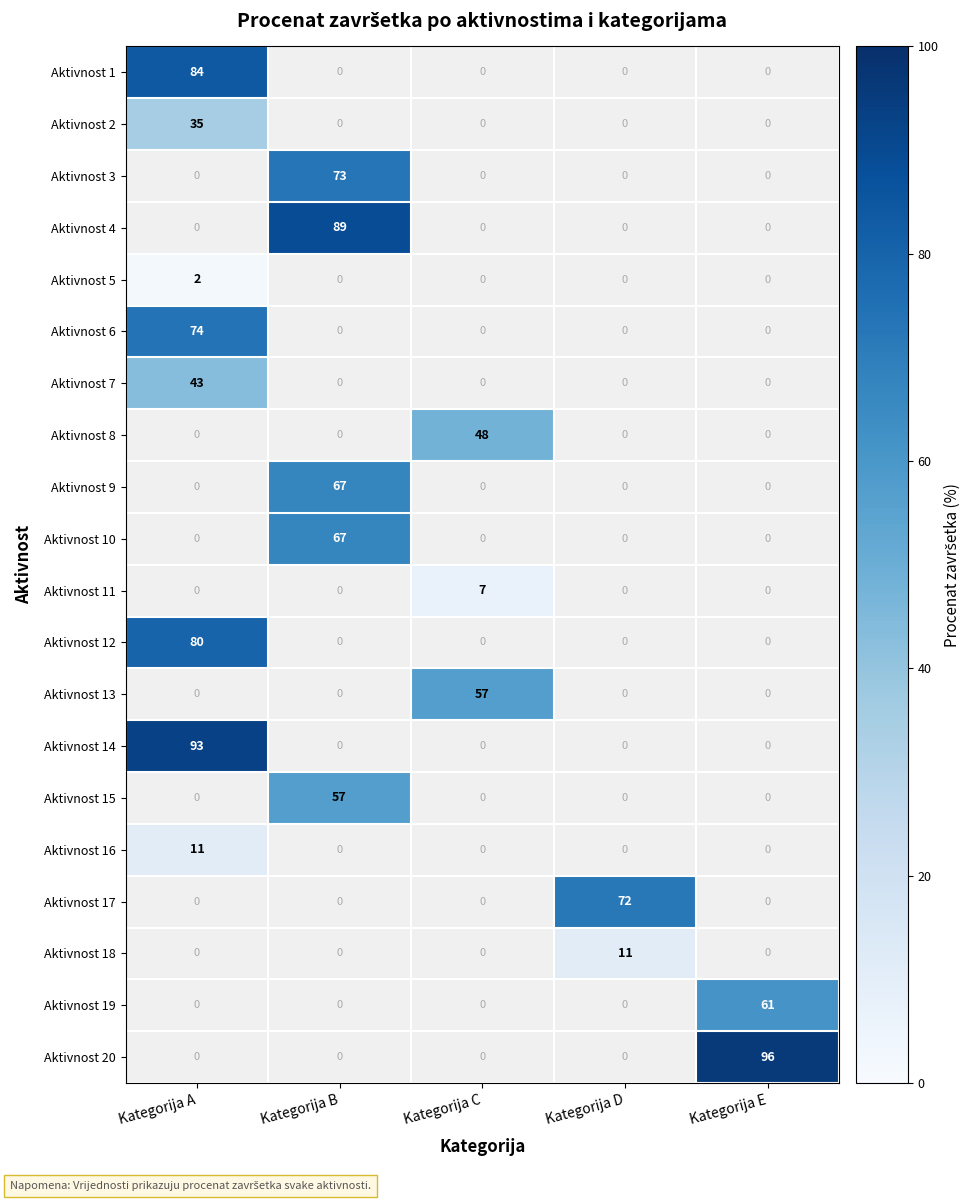

Is it true that Aktivnost 11 equals 7 at Kategorija C?

True